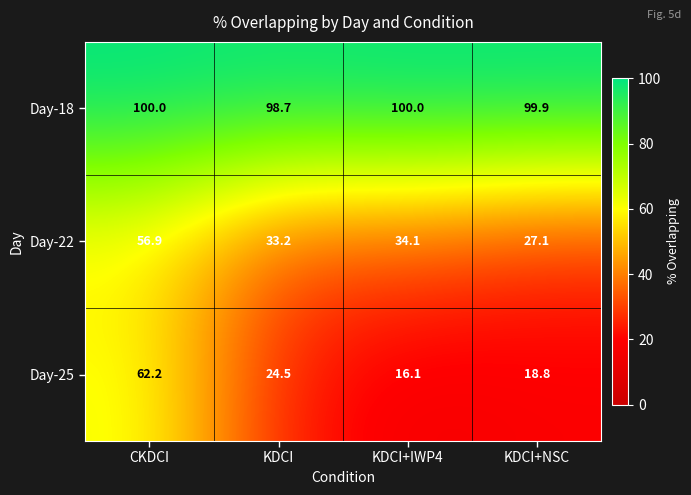

What is the maximum value for Day-22?

56.9